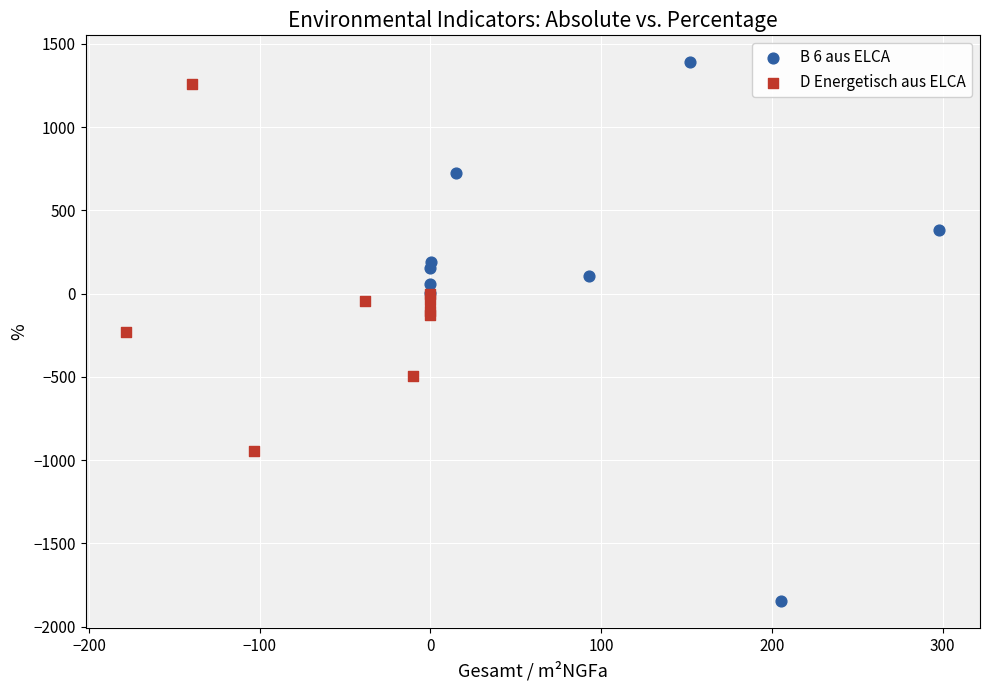

What are all the series names shown in the legend?

B 6 aus ELCA, D Energetisch aus ELCA